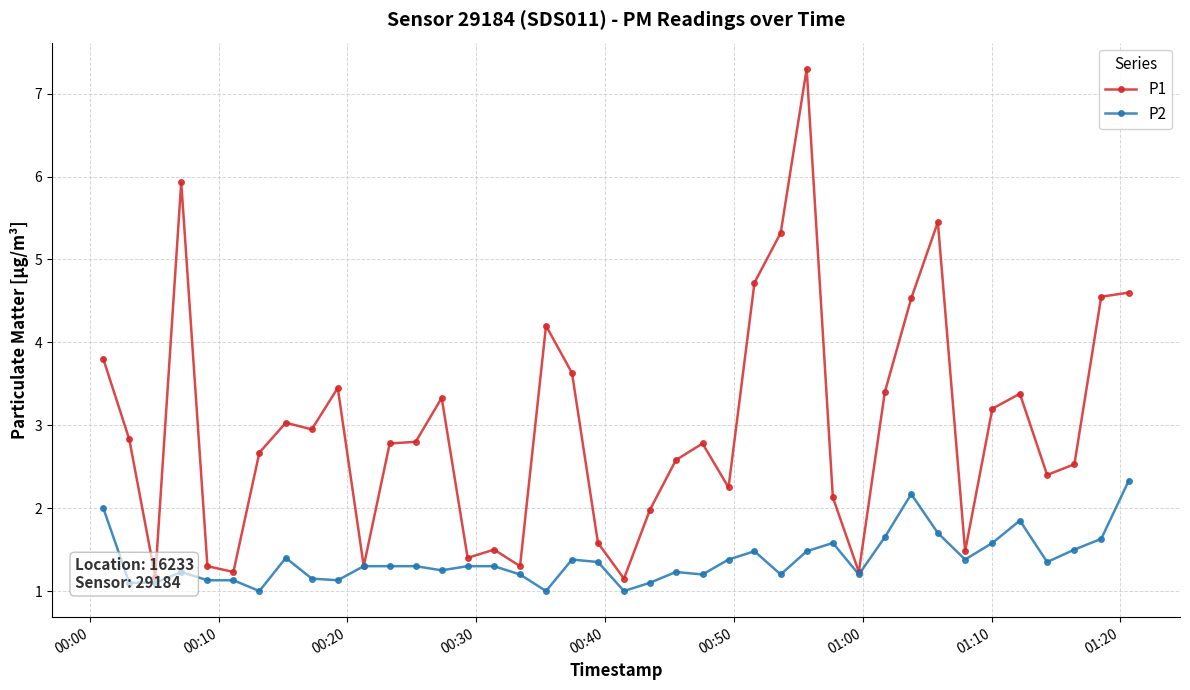

At how many categories does at least one series exceed 5?

4